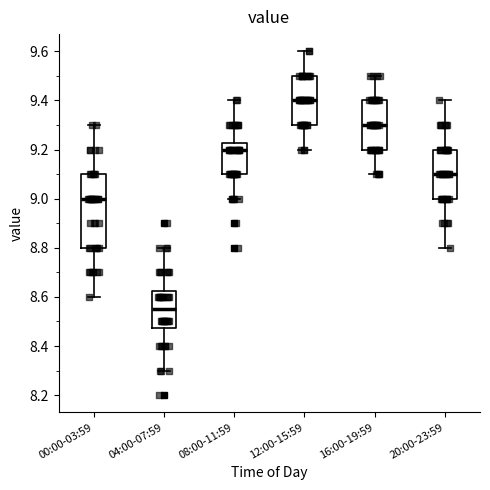

Reading left to right, transcribe this box plot: for each box, give where its median line is, the range the box spans, and where its two whiskers end, as read against the y-axis. The values are not printed on the chart, so give them approximately, as read against the axis.

00:00-03:59: median 9.00, box 8.80 to 9.10, whiskers 8.60 to 9.30
04:00-07:59: median 8.56, box 8.48 to 8.62, whiskers 8.30 to 8.80
08:00-11:59: median 9.20, box 9.10 to 9.22, whiskers 9.00 to 9.40
12:00-15:59: median 9.40, box 9.30 to 9.50, whiskers 9.20 to 9.60
16:00-19:59: median 9.30, box 9.20 to 9.40, whiskers 9.10 to 9.50
20:00-23:59: median 9.10, box 9.00 to 9.20, whiskers 8.80 to 9.40